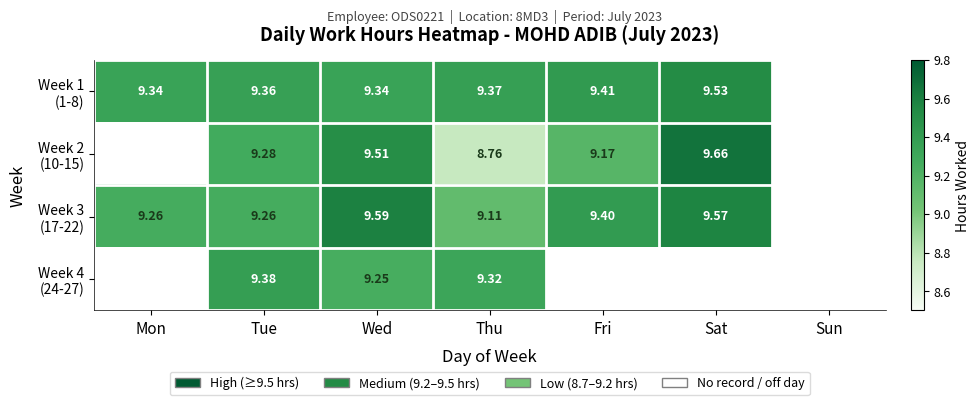

Between Fri and Sun, which series saw the biggest shift?

Week 1 (1-8)